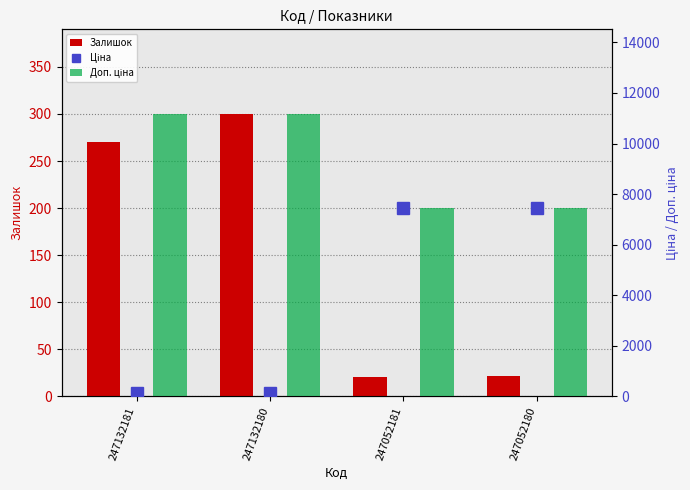

At how many categories does at least one series exceed 2284?

4